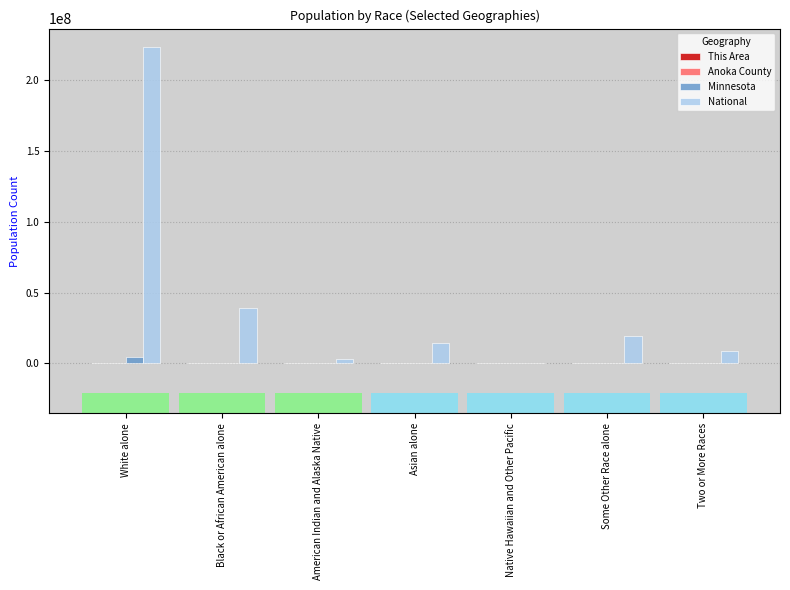

How many groups of bars are there?

7